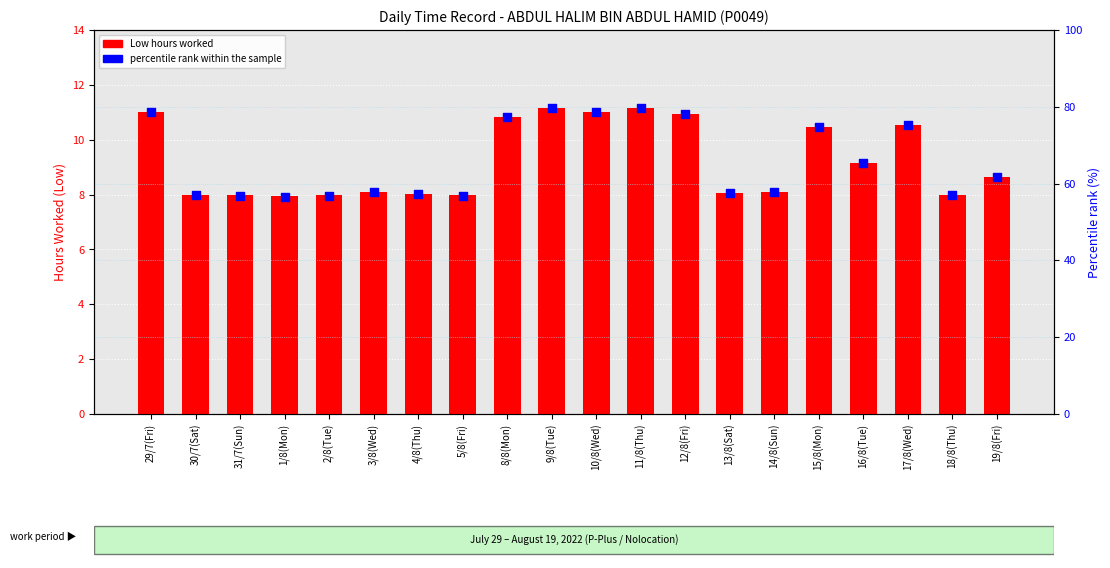

Is the value of Low hours worked at 15/8(Mon) greater than the value of percentile rank within the sample at 1/8(Mon)?

No